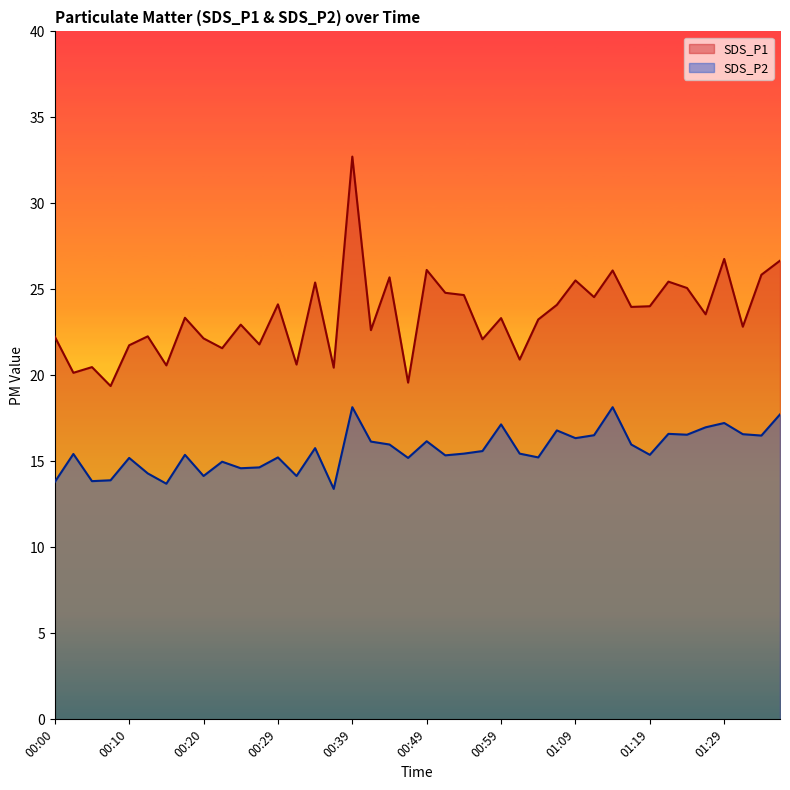

What is the label of the 34th point from the left?

01:21